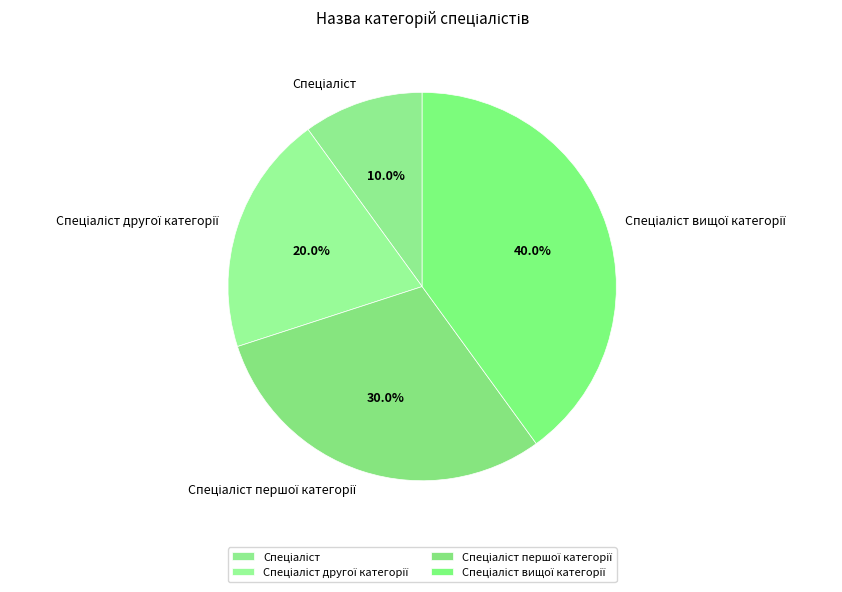

Is there any slice that represents more than half of the pie?

No